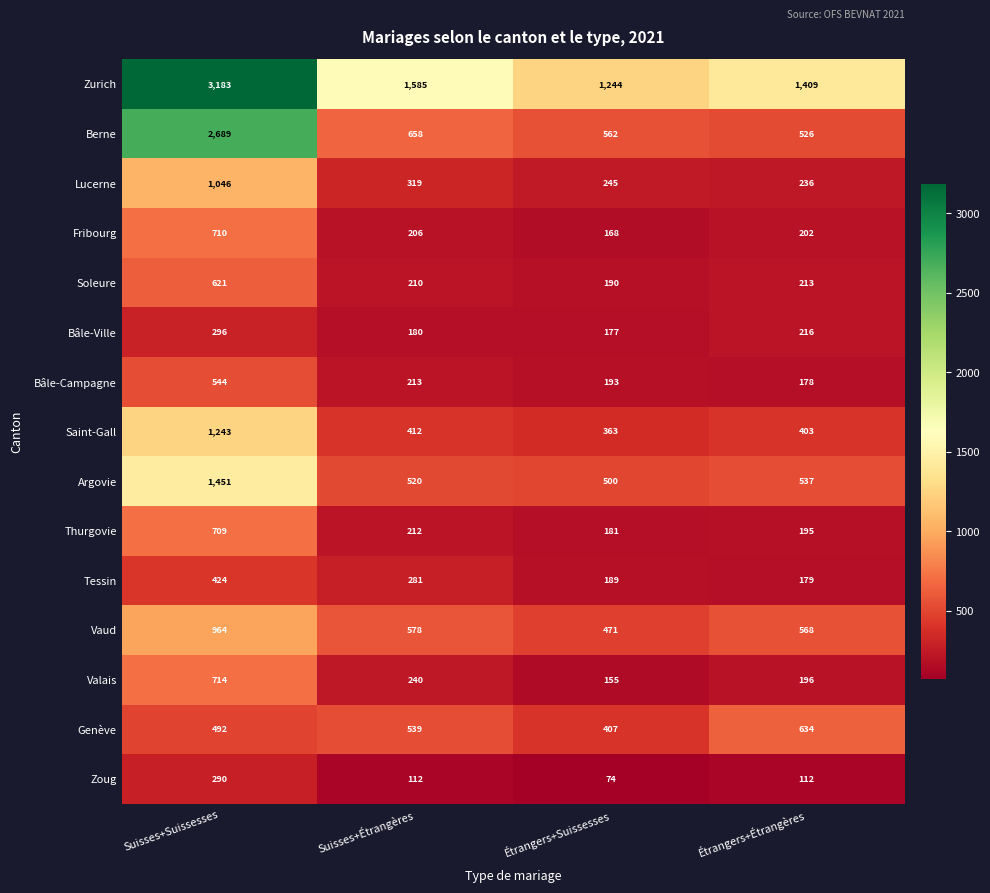

Rank the series at Suisses+Suissesses from lowest to highest value.

Zoug, Bâle-Ville, Tessin, Genève, Bâle-Campagne, Soleure, Thurgovie, Fribourg, Valais, Vaud, Lucerne, Saint-Gall, Argovie, Berne, Zurich